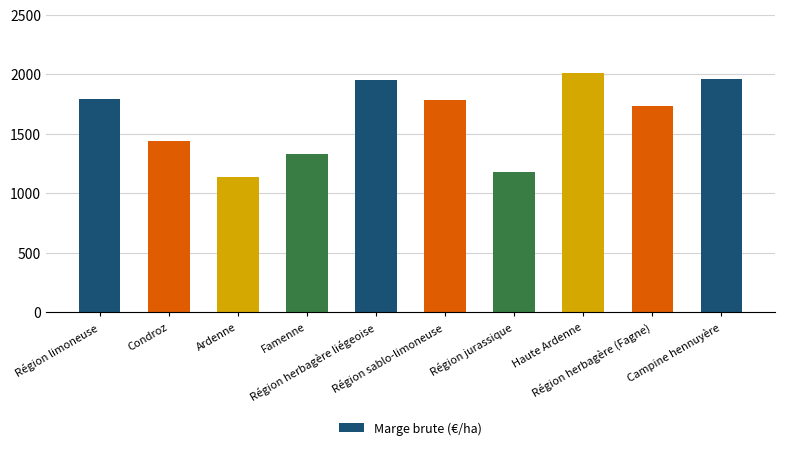

Which label corresponds to the largest value in the chart?

Haute Ardenne